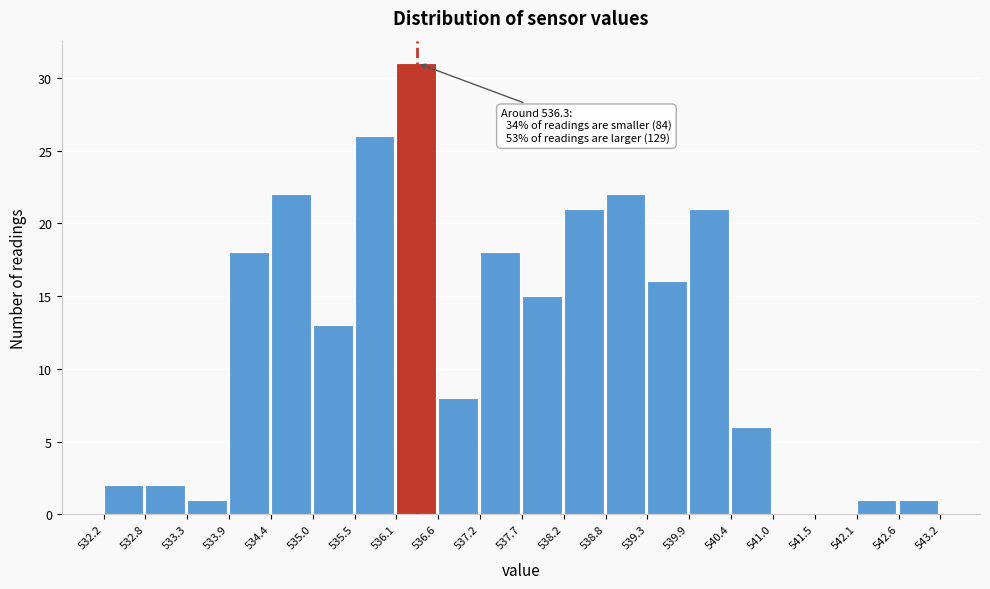

Which range on the x-axis has the tallest bar?

536.1 to 536.6